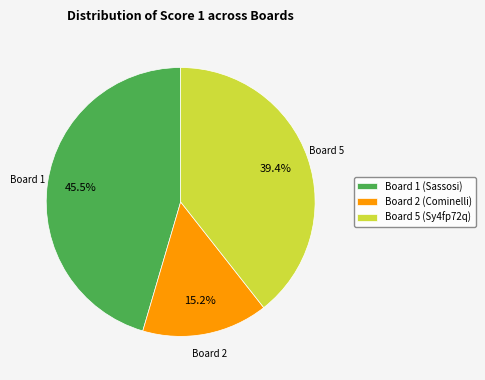

Count the number of slices in the pie.

3